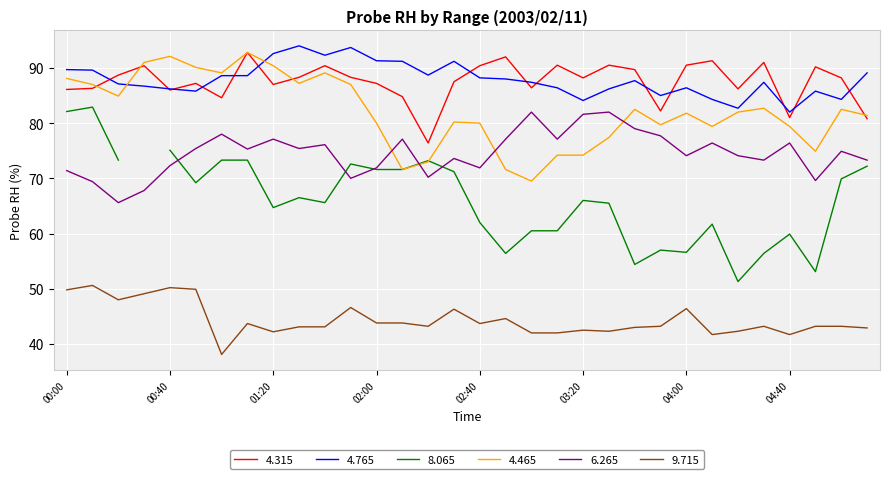

What is the difference between the 6.265 values at 04:20 and 02:30?

0.5